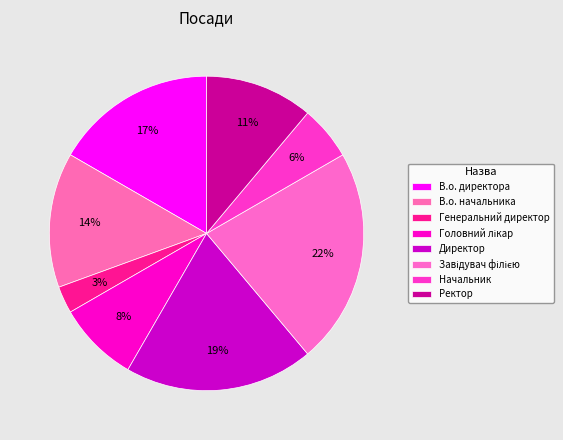

What percentage is the Генеральний директор slice, to the nearest percent?

3%